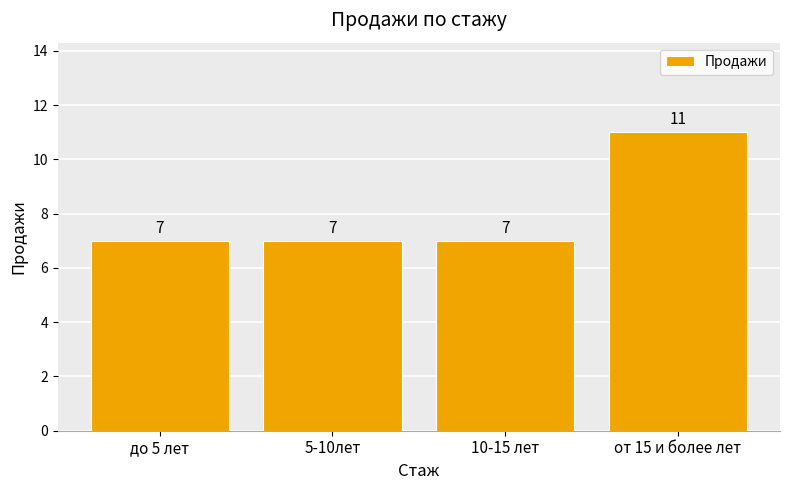

What is the average value?

8